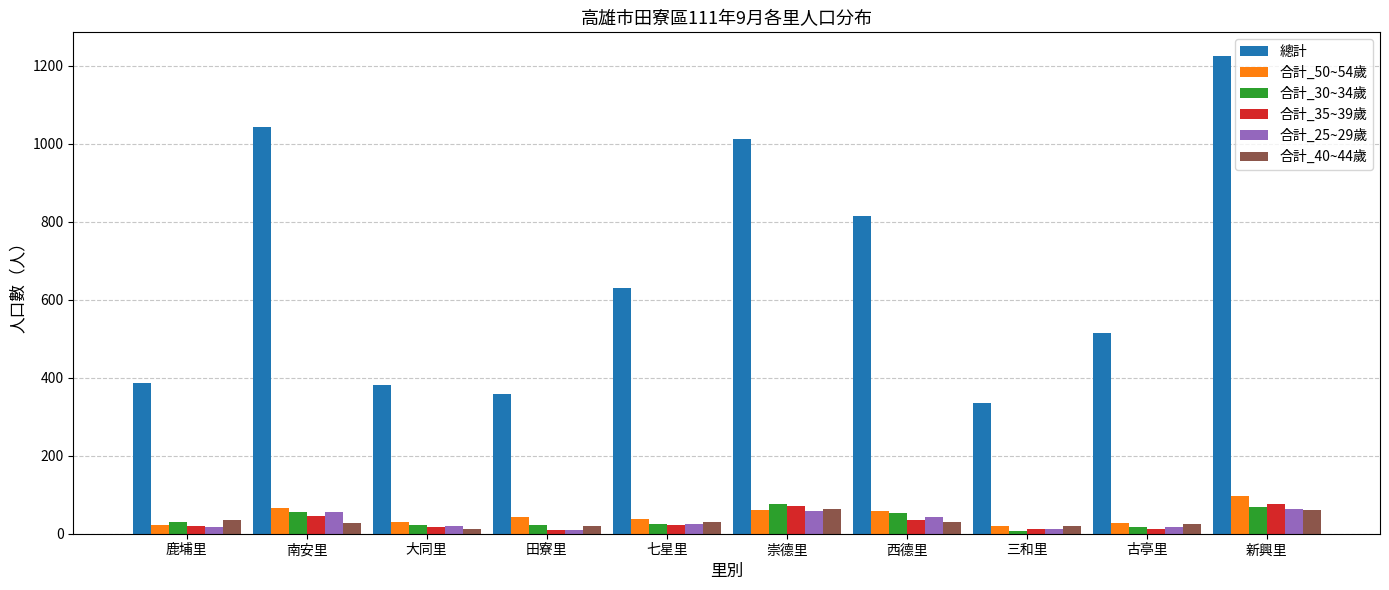

What is the difference between the maximum and minimum values in the 合計_35~39歲 series?

65